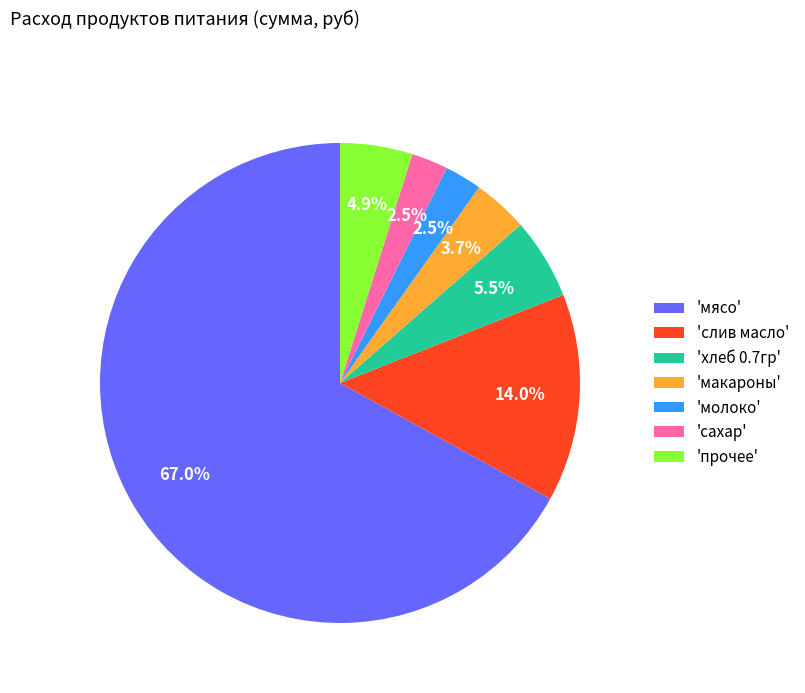

Combined, what portion of the pie is 'слив масло' and 'сахар'?

16.5%